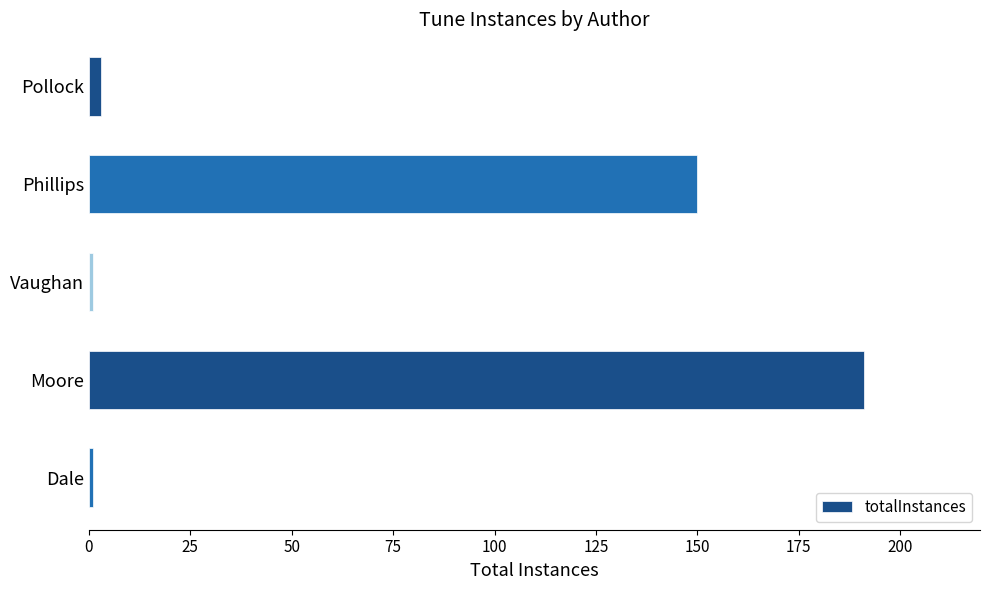

Where is the data nearest to the value 96?

Phillips